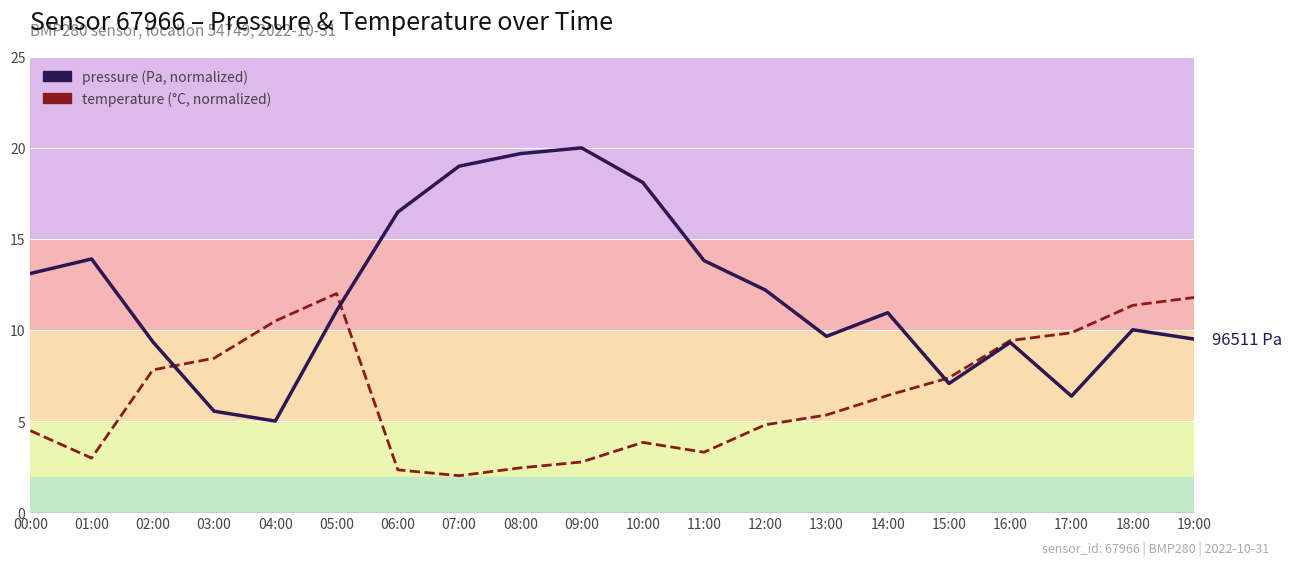

True or false: pressure has a value of 18.1 at 10:00.

True